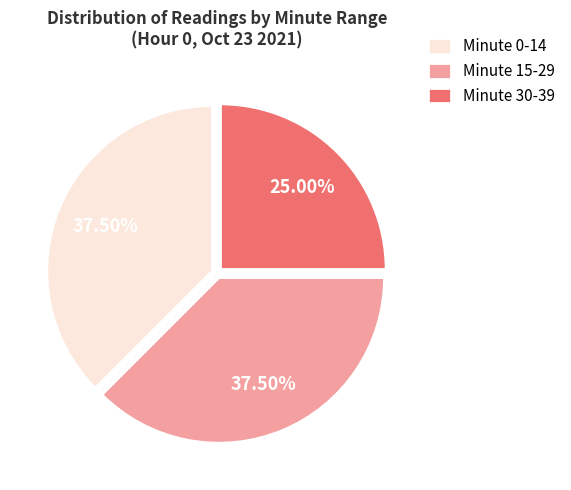

What is the ratio of the value at Minute 0-14 to the value at Minute 15-29?

1.0